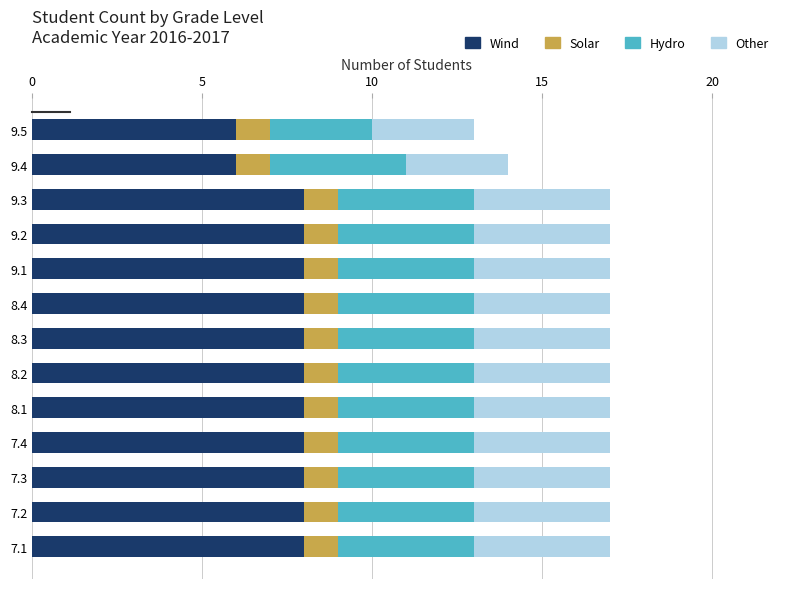

What is the sum of the Wind values at 9.3 and 7.1?

16